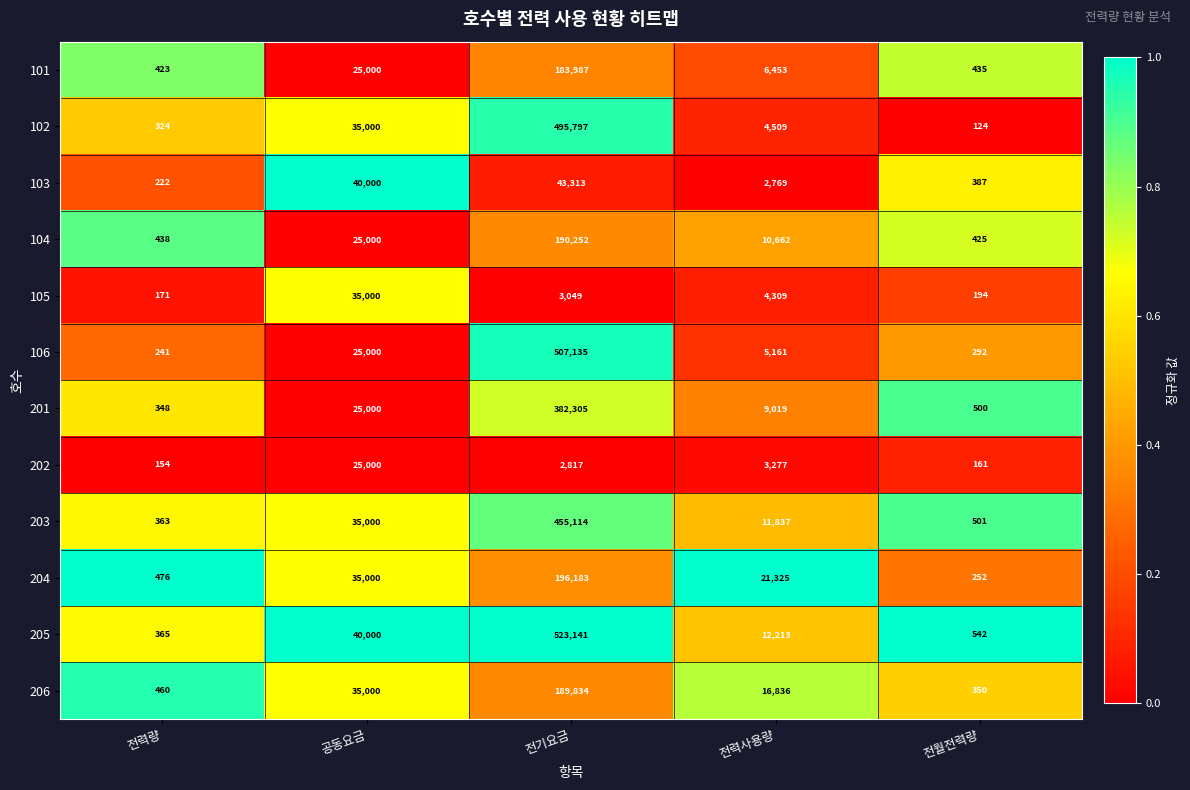

At which category is the sum across all series the highest?

전기요금